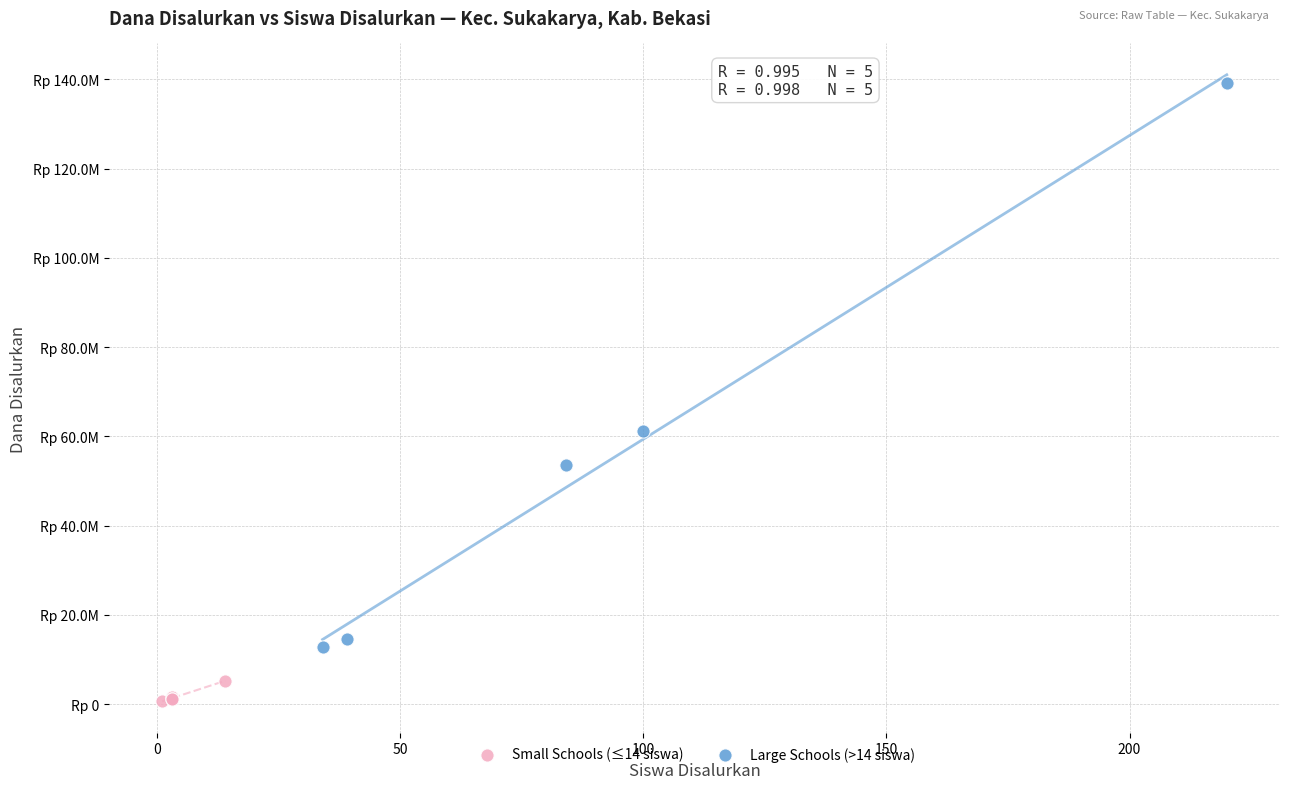

What are all the series names shown in the legend?

Small Schools (≤14 siswa), Large Schools (>14 siswa)